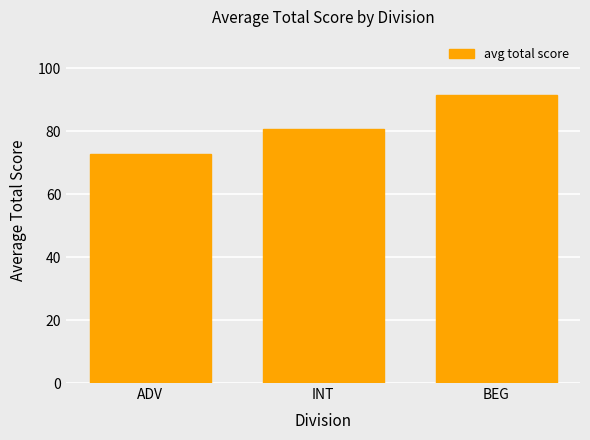

Which label corresponds to the smallest value in the chart?

ADV